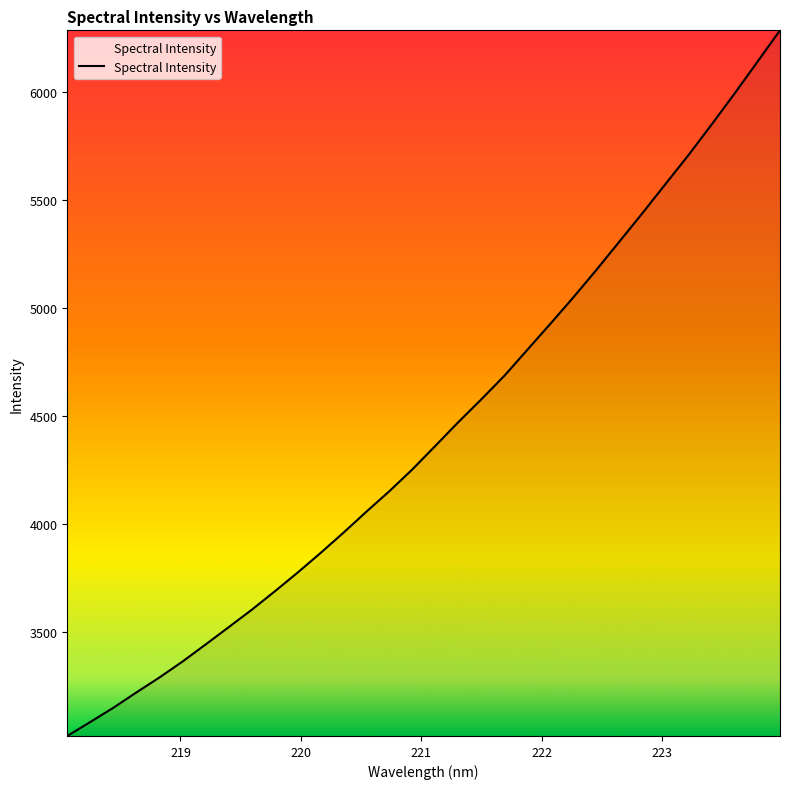

What is the difference between the maximum and minimum values?

3264.8